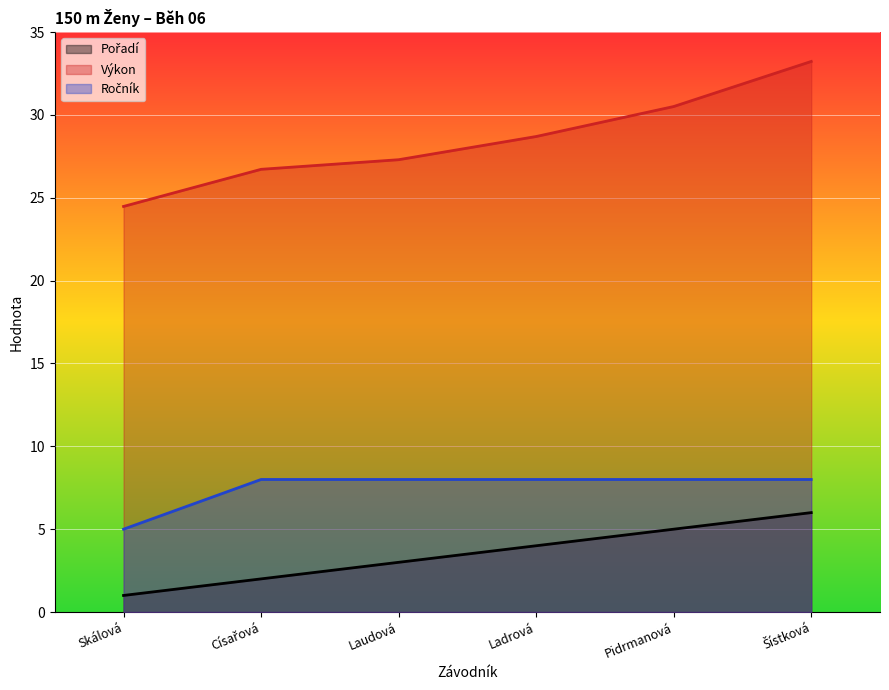

What is the difference between the highest and lowest values at Ladrová?

24.7